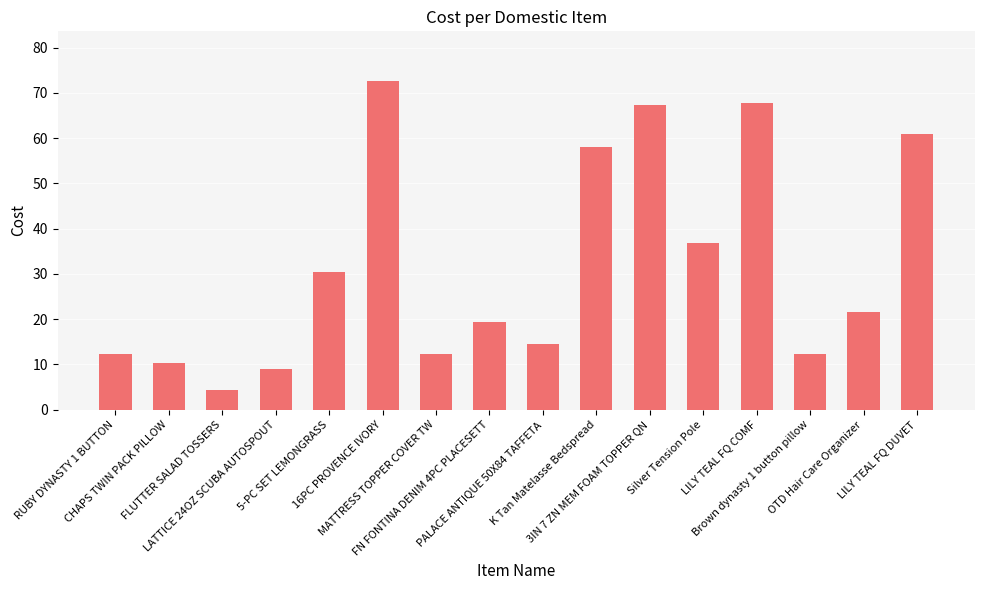

What is the minimum value shown in the chart?

4.3